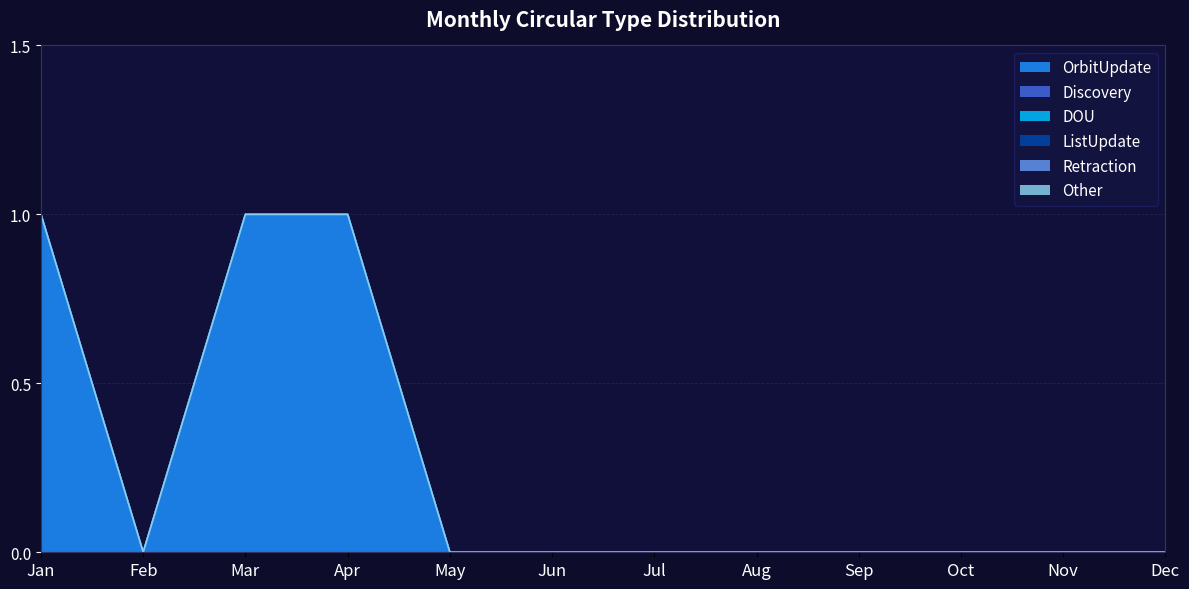

True or false: ListUpdate and Discovery intersect in this chart.

False